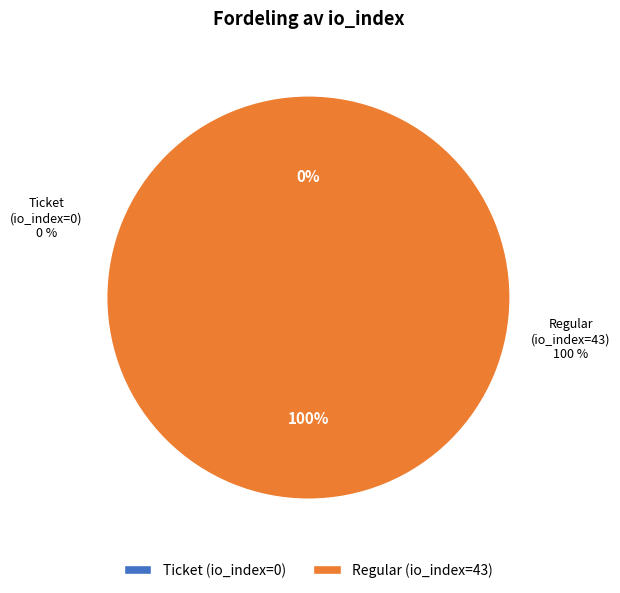

Count the number of slices in the pie.

2